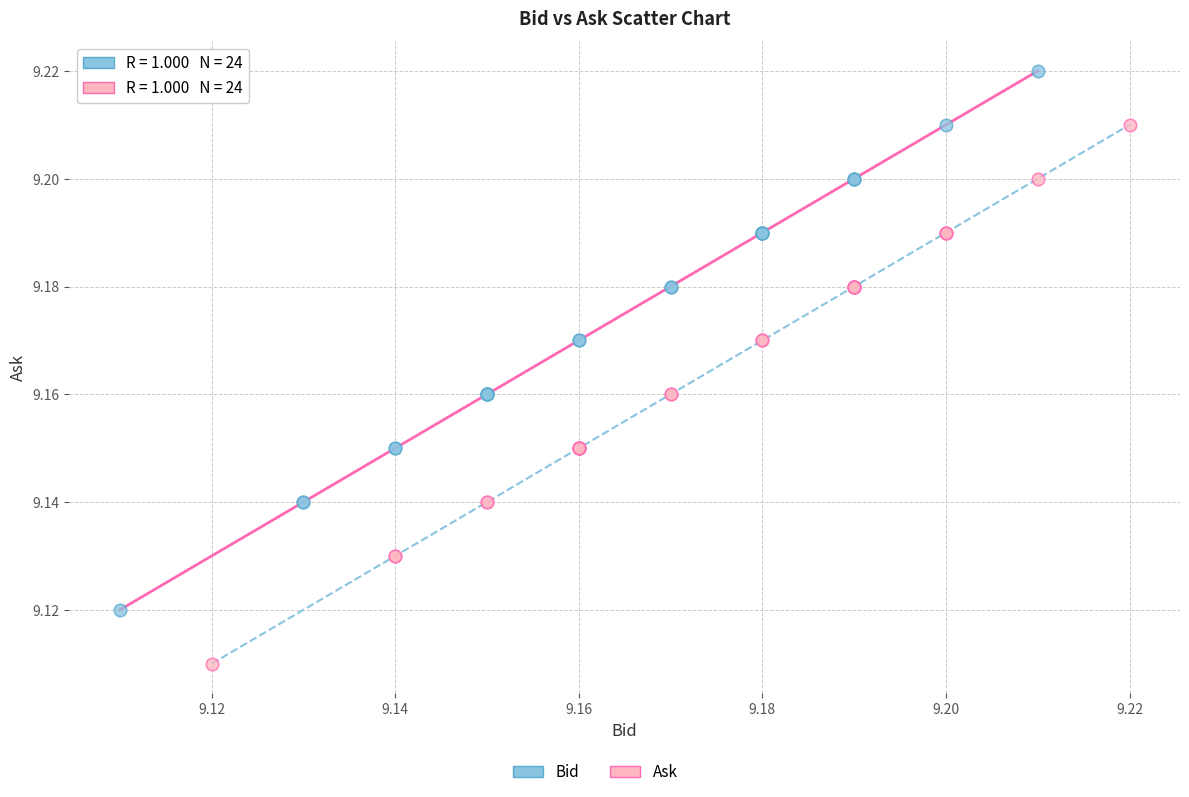

Which series reaches the maximum Y coordinate?

Bid